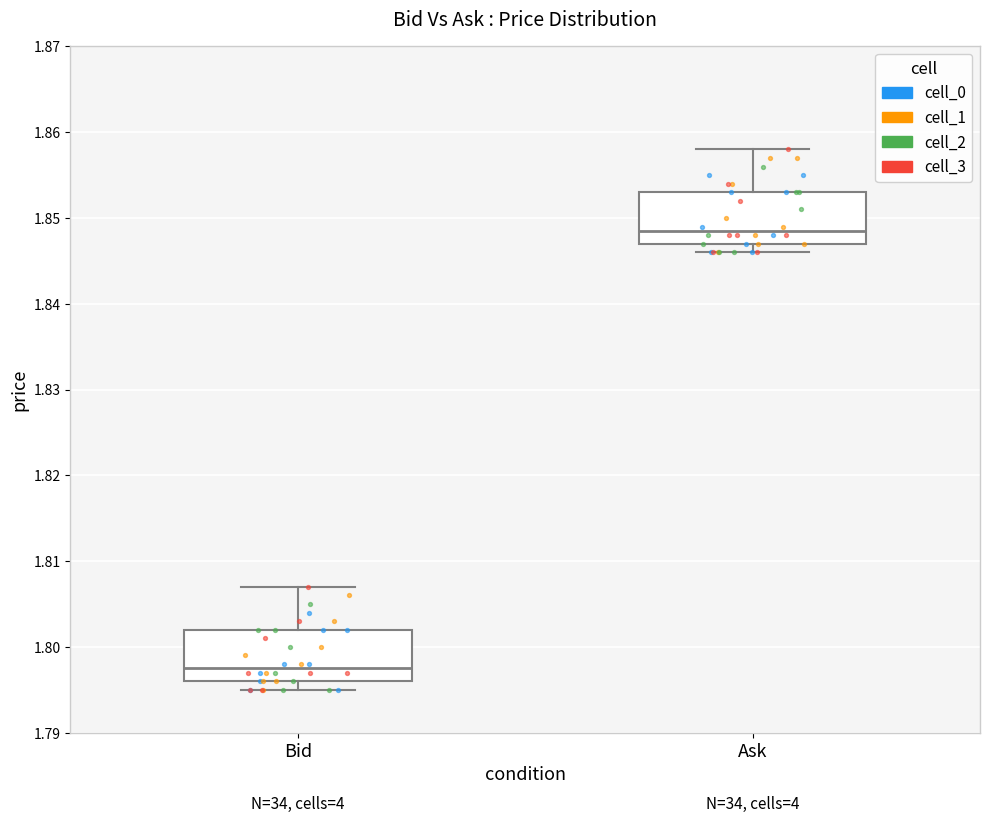

Reading left to right, transcribe this box plot: for each box, give where its median line is, the range the box spans, and where its two whiskers end, as read against the y-axis. The values are not printed on the chart, so give them approximately, as read against the axis.

Bid: median 1.798, box 1.796 to 1.802, whiskers 1.795 to 1.807
Ask: median 1.849, box 1.847 to 1.853, whiskers 1.846 to 1.858